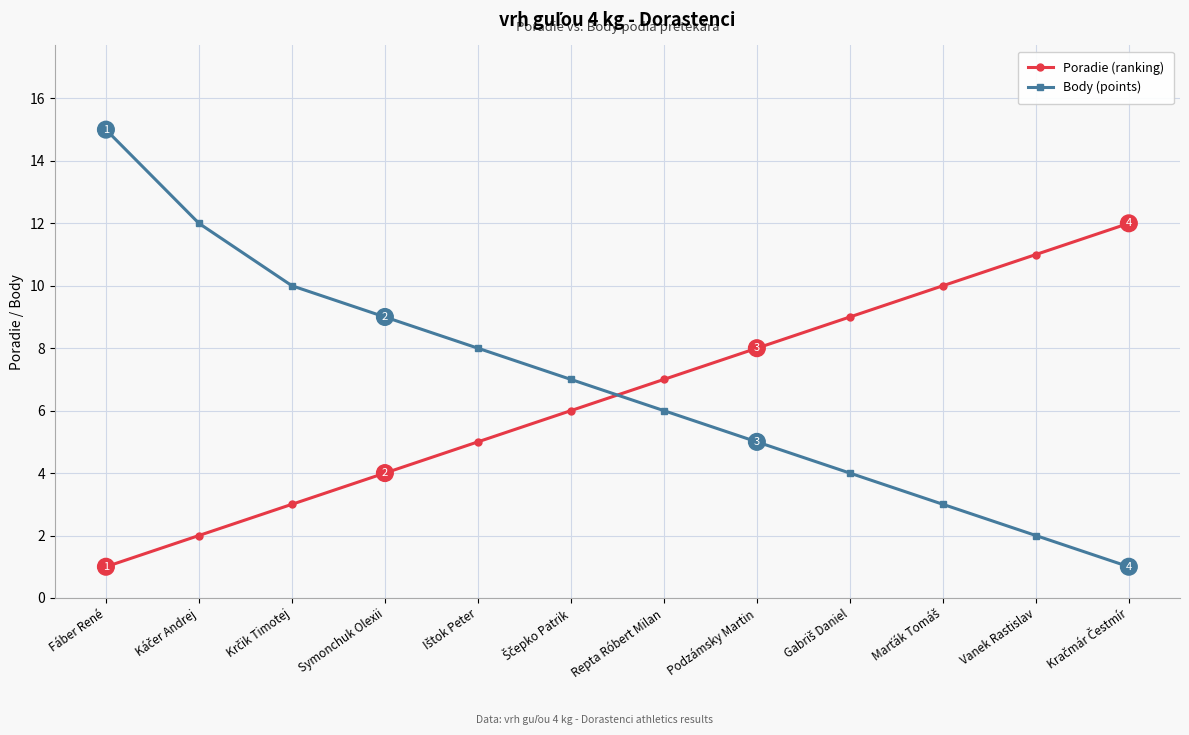

What is the minimum value for Poradie (ranking)?

1